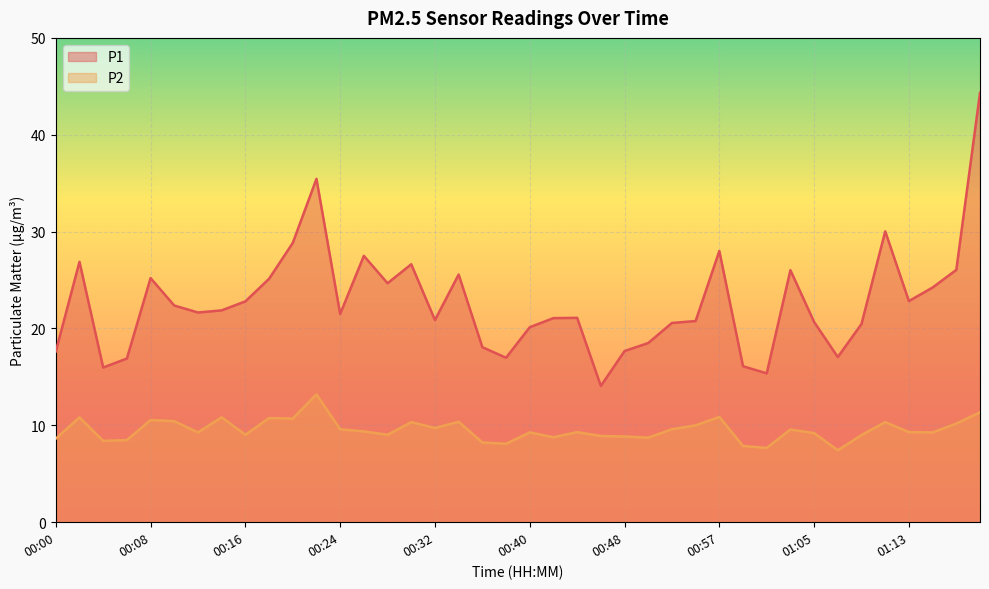

Where is the first local maximum for P2?

00:02